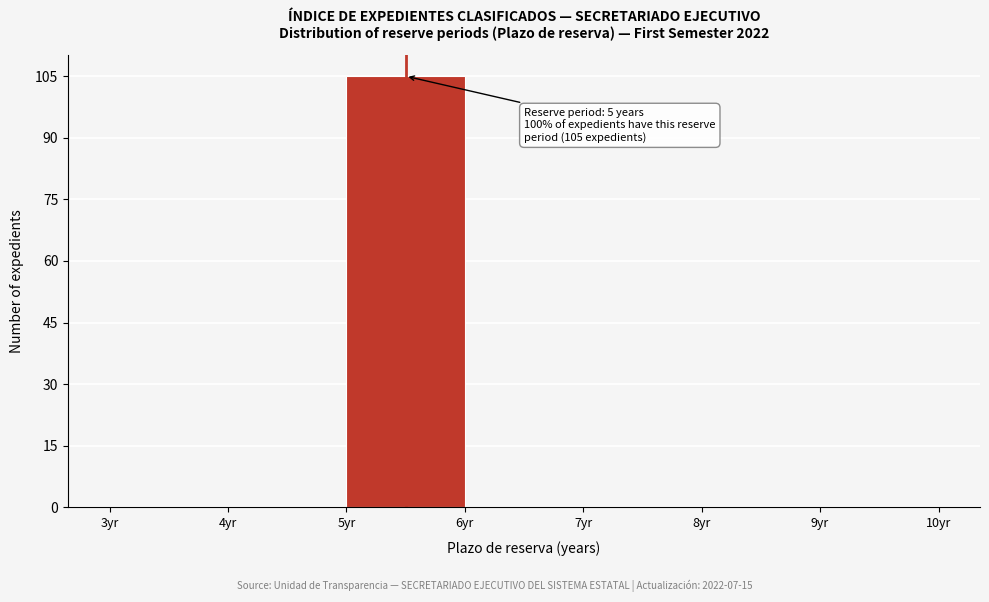

Over which range of the x-axis is the bar tallest?

5 to 6